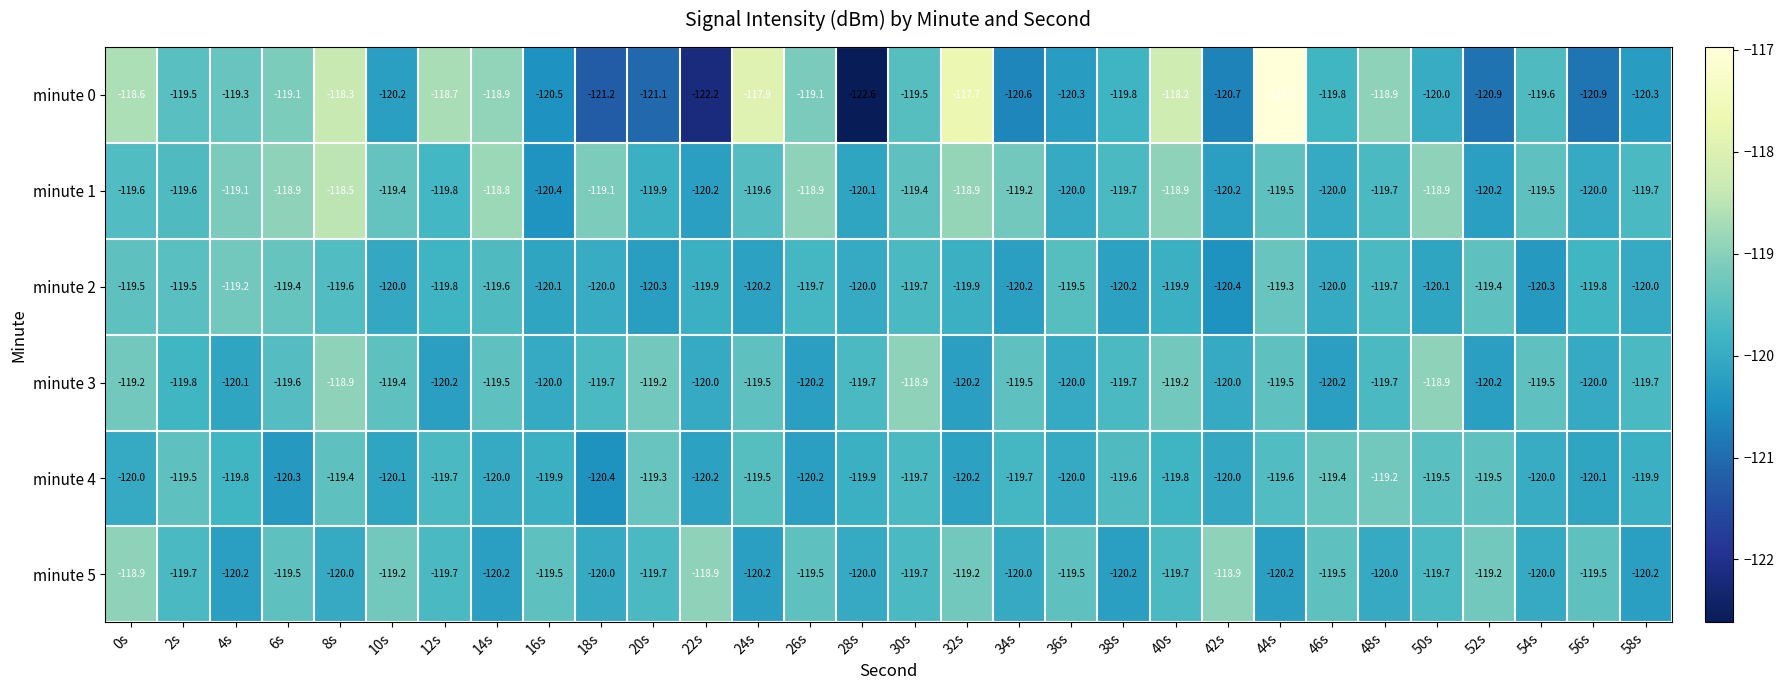

The value of minute 2 at 36s is -50.4. True or false?

False